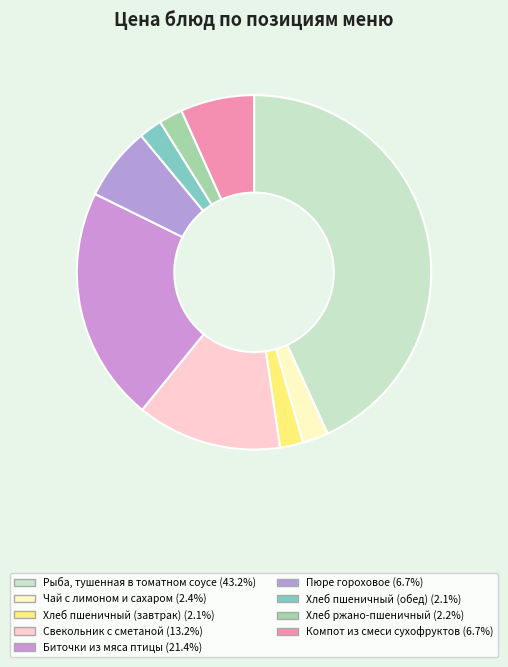

Which category has the biggest portion of the pie?

Рыба, тушенная в томатном соусе